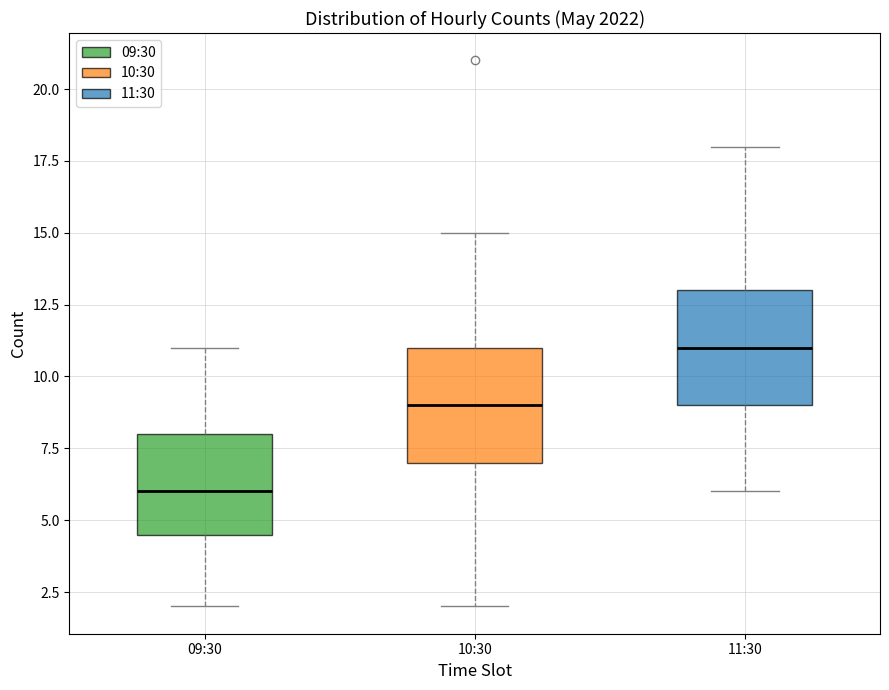

Where does the upper whisker of the box for 09:30 end on the y-axis? The values are not printed on the chart, so give them approximately, as read against the axis.

11.0